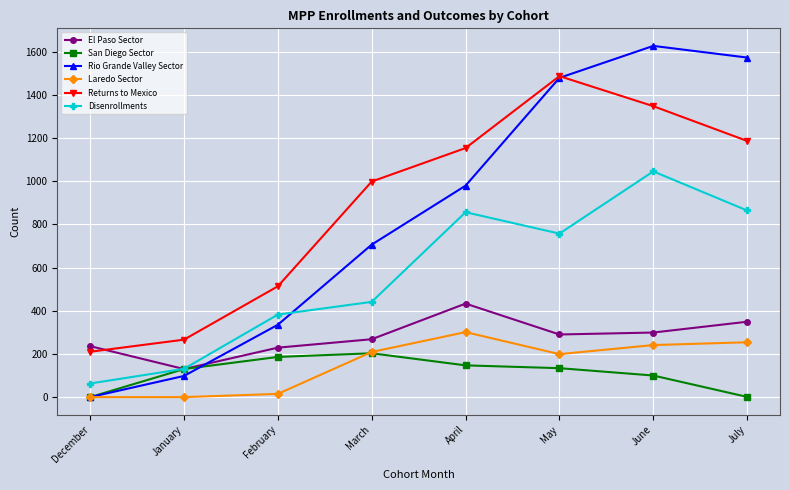

Rank the series by their maximum value, from lowest to highest.

San Diego Sector, Laredo Sector, El Paso Sector, Disenrollments, Returns to Mexico, Rio Grande Valley Sector